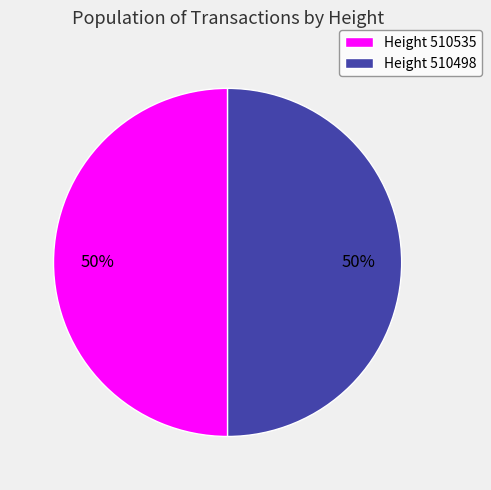

What is the ratio of the value at Height 510498 to the value at Height 510535?

1.0